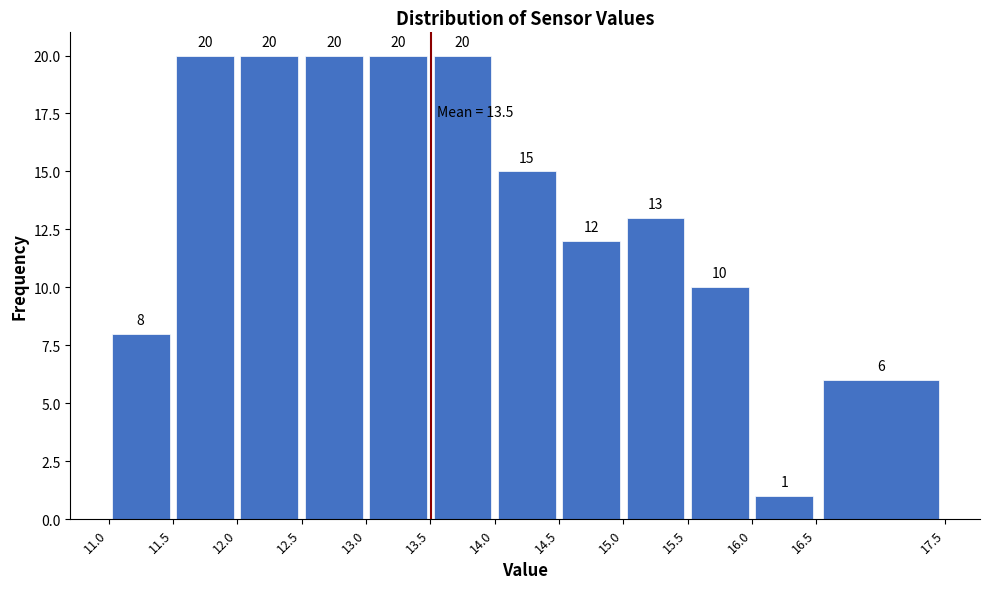

How tall is the bar that spans 15.0 to 15.5 on the x-axis?

13